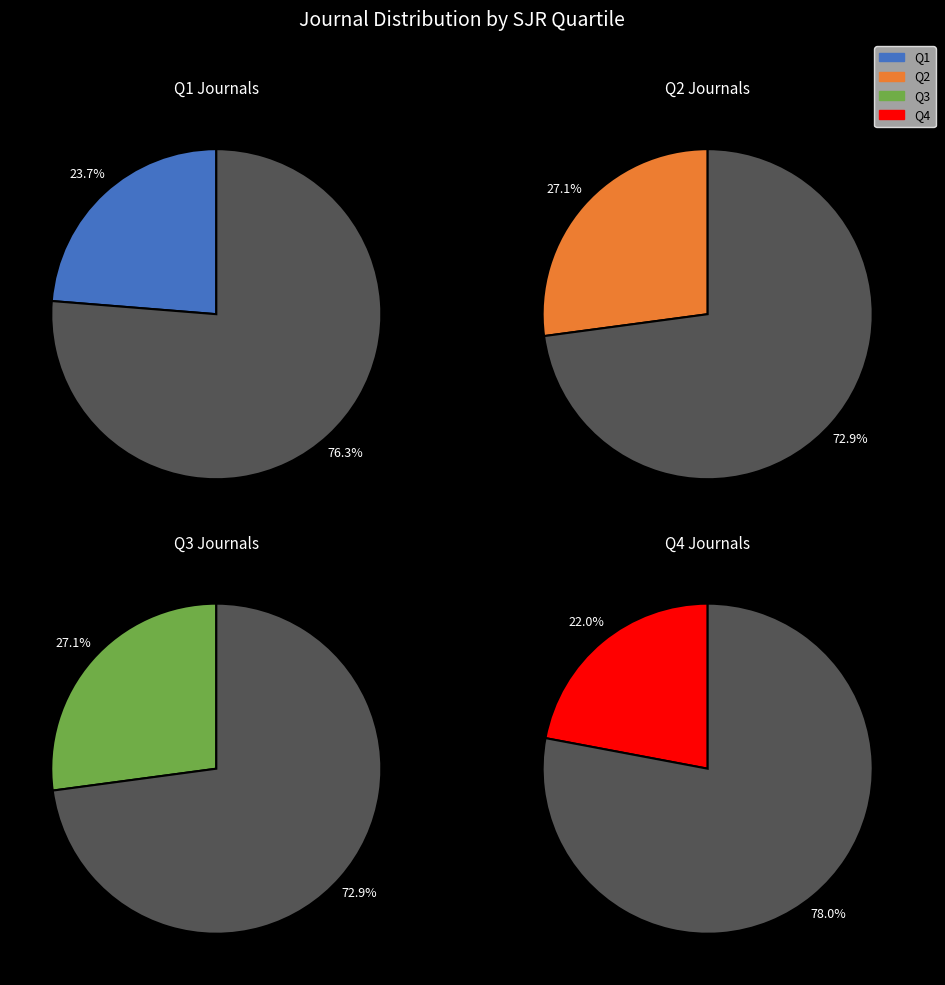

What is the largest slice in the pie chart?

Q2